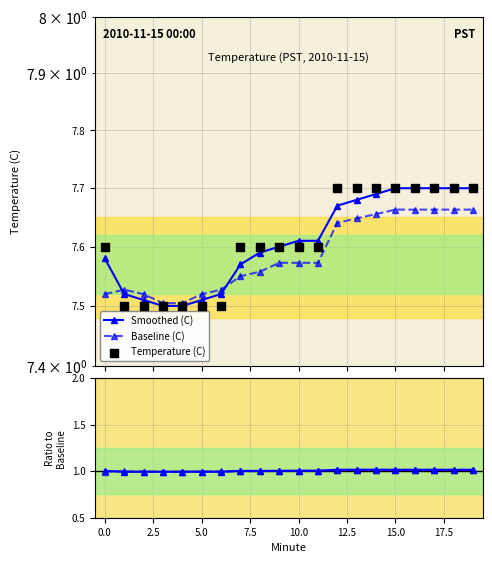

Which series has the widest spread of Y values?

Smoothed (C)